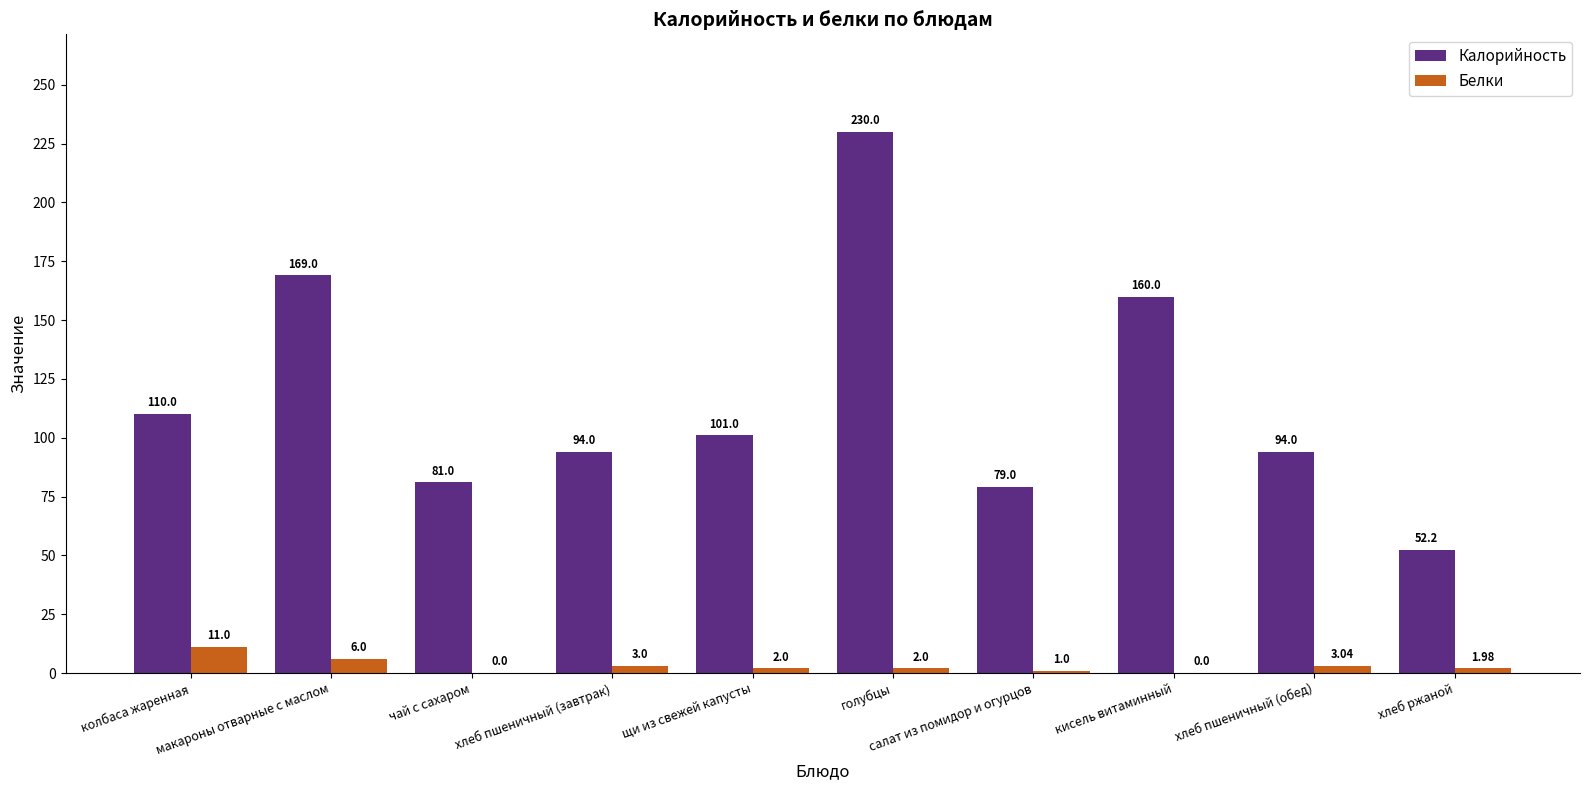

What is the highest value of the Белки series?

11.0